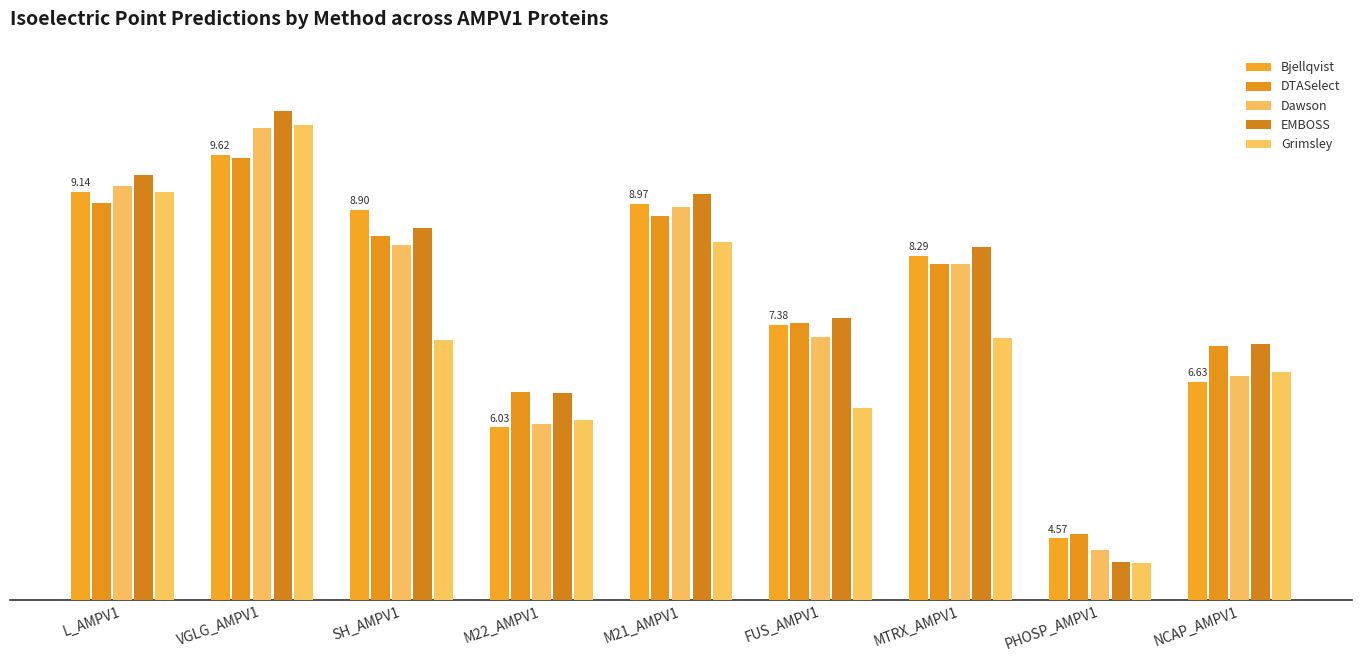

What is the maximum value shown in the chart?

10.2